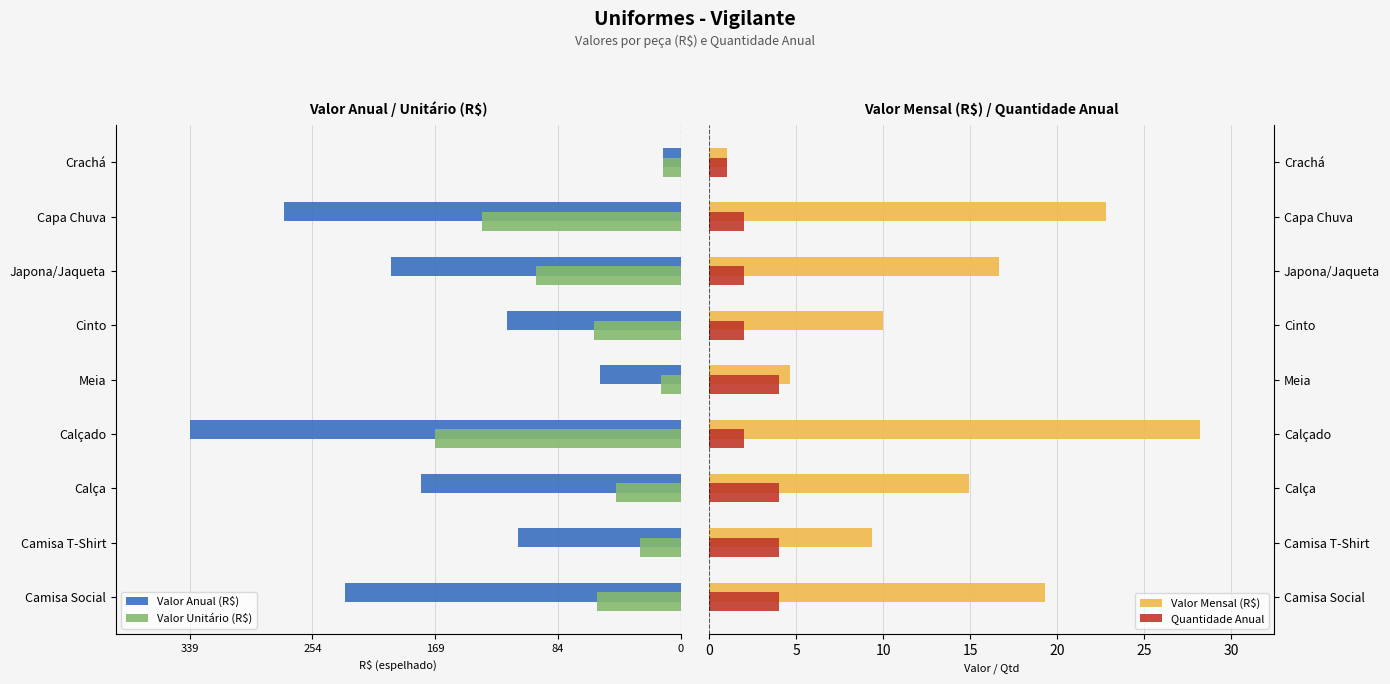

How many distinct data groups are displayed?

4